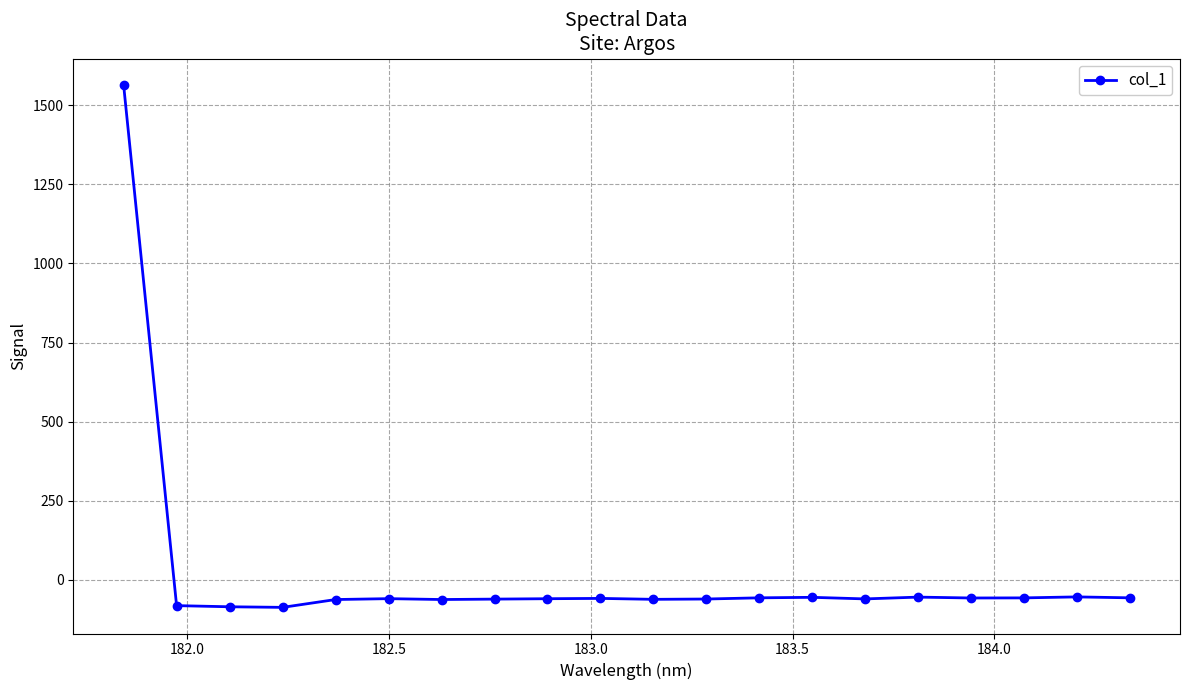

What is the average value?

18.2